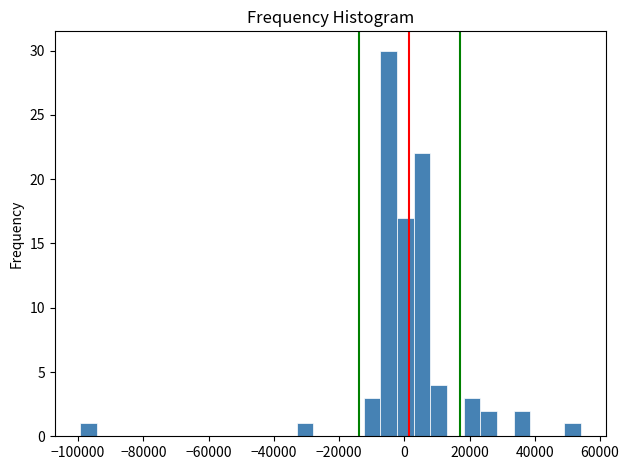

Read against the x-axis, roughly where is the centre of the tallest bar?

-4000